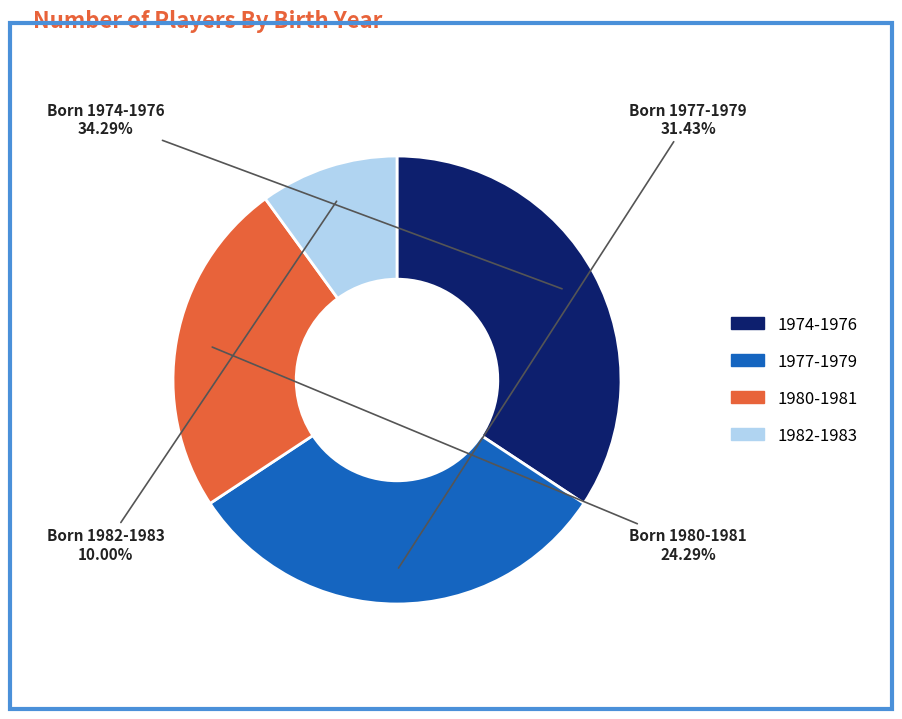

Is there any slice that represents more than half of the pie?

No